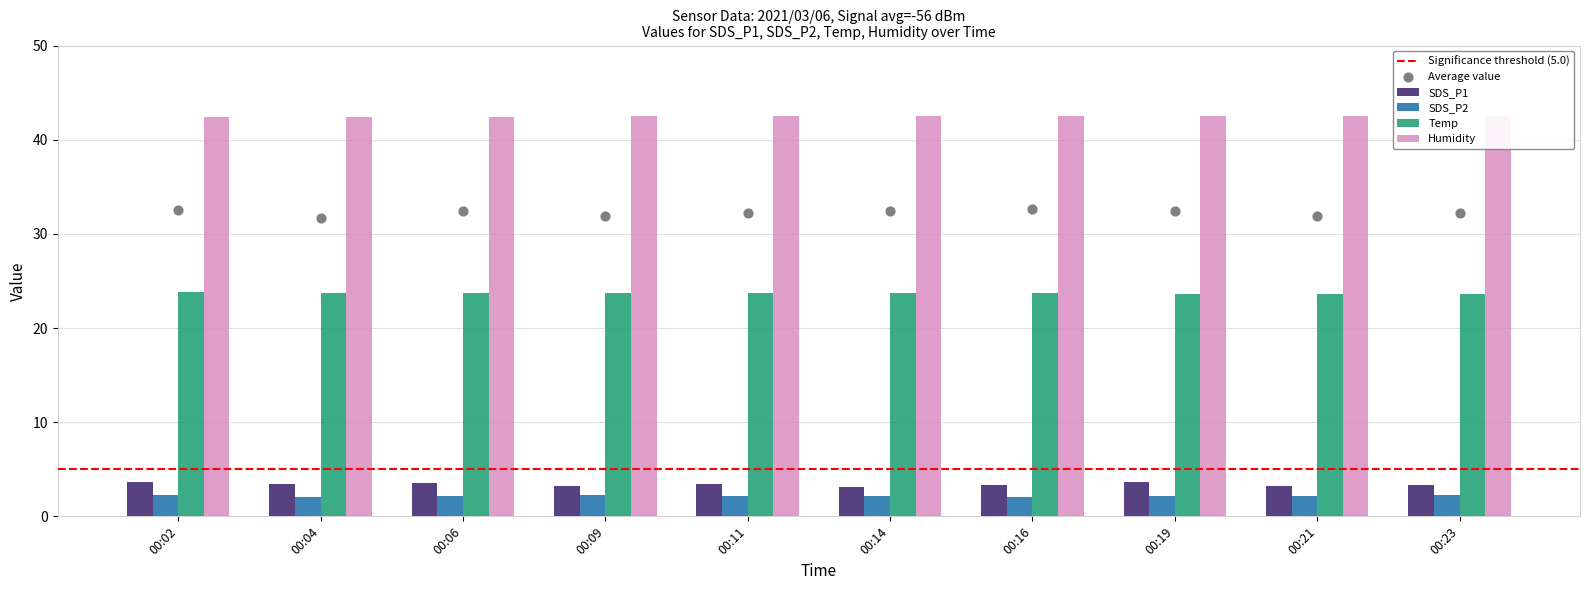

What are all the series names shown in the legend?

SDS_P1, SDS_P2, Temp, Humidity